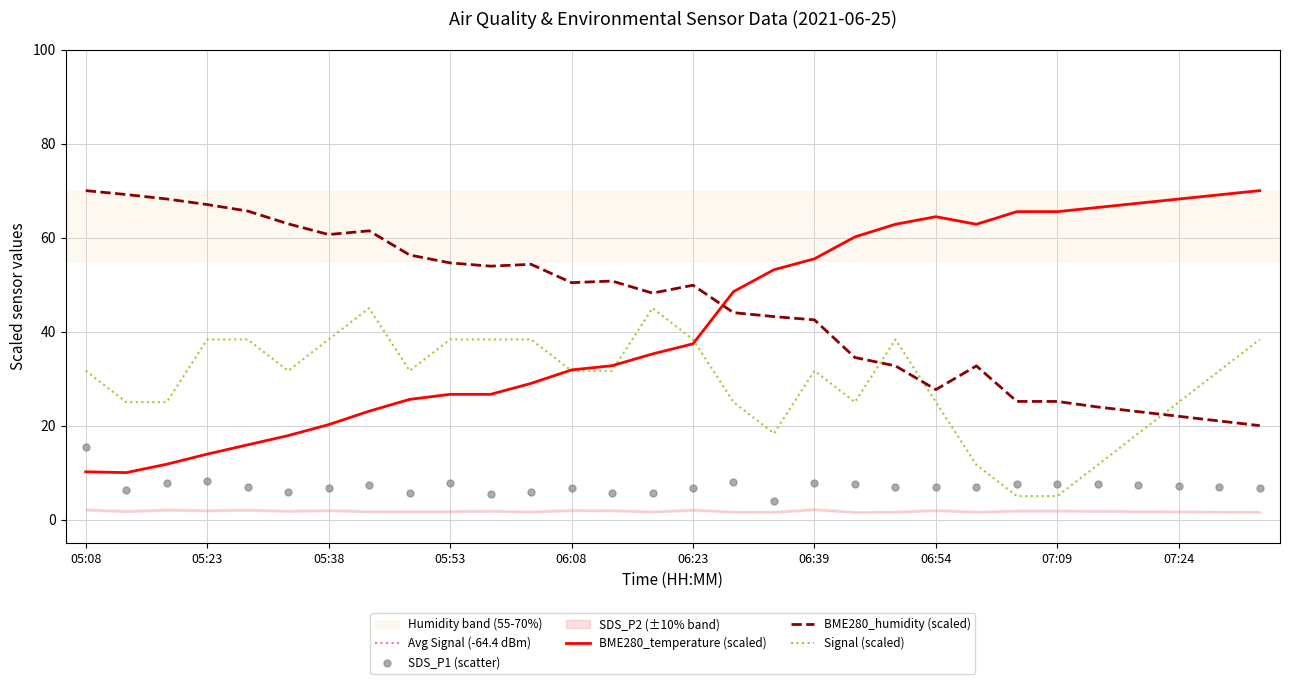

What is the maximum value for BME280_temperature (scaled)?

70.0